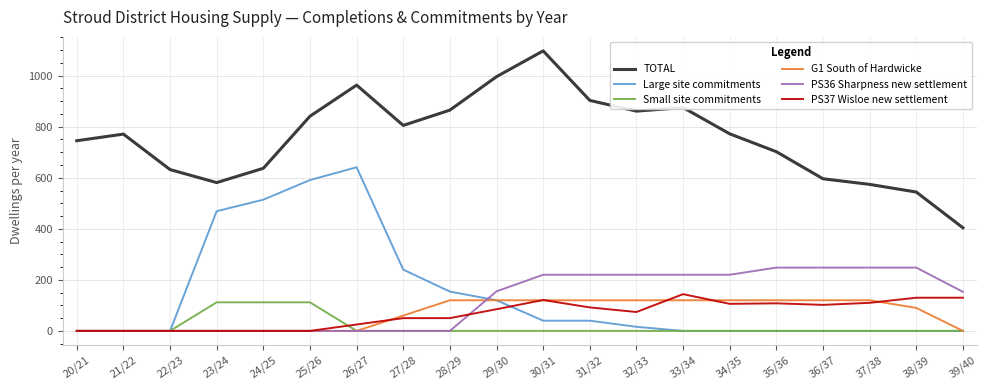

Which series has the largest total across all categories?

TOTAL